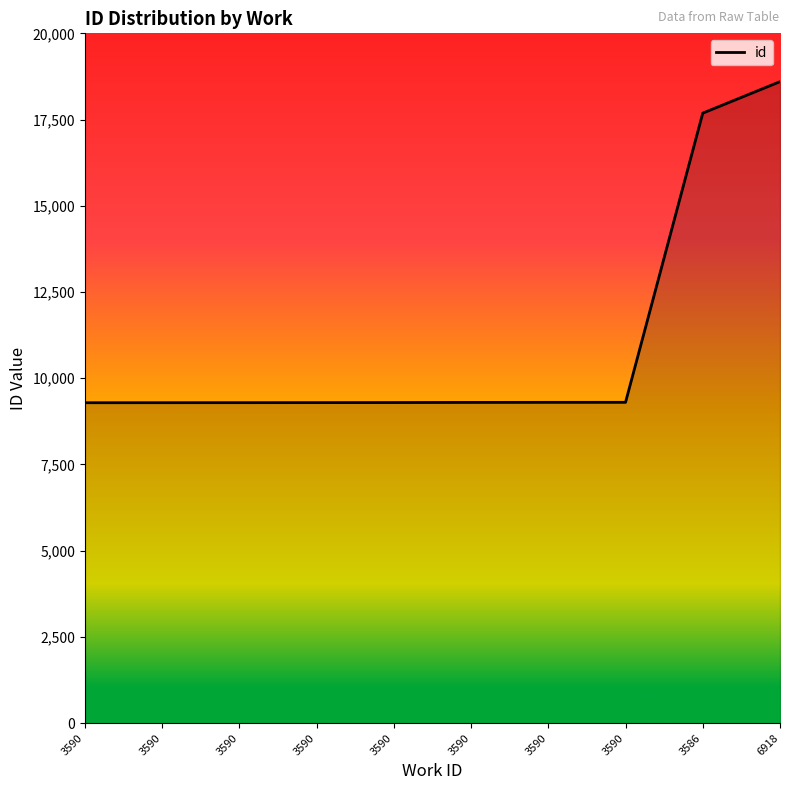

Reading left to right, transcribe all the data shown in this chart.

9290	9291	9292	9293	9295	9299	9301	9302	17686	18599